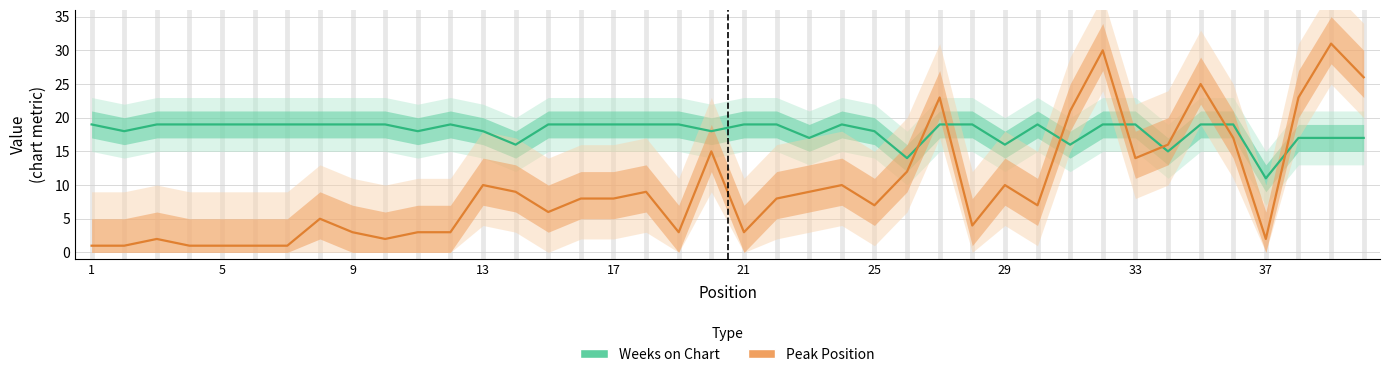

How many Weeks on Chart values are between 18 and 19?

30